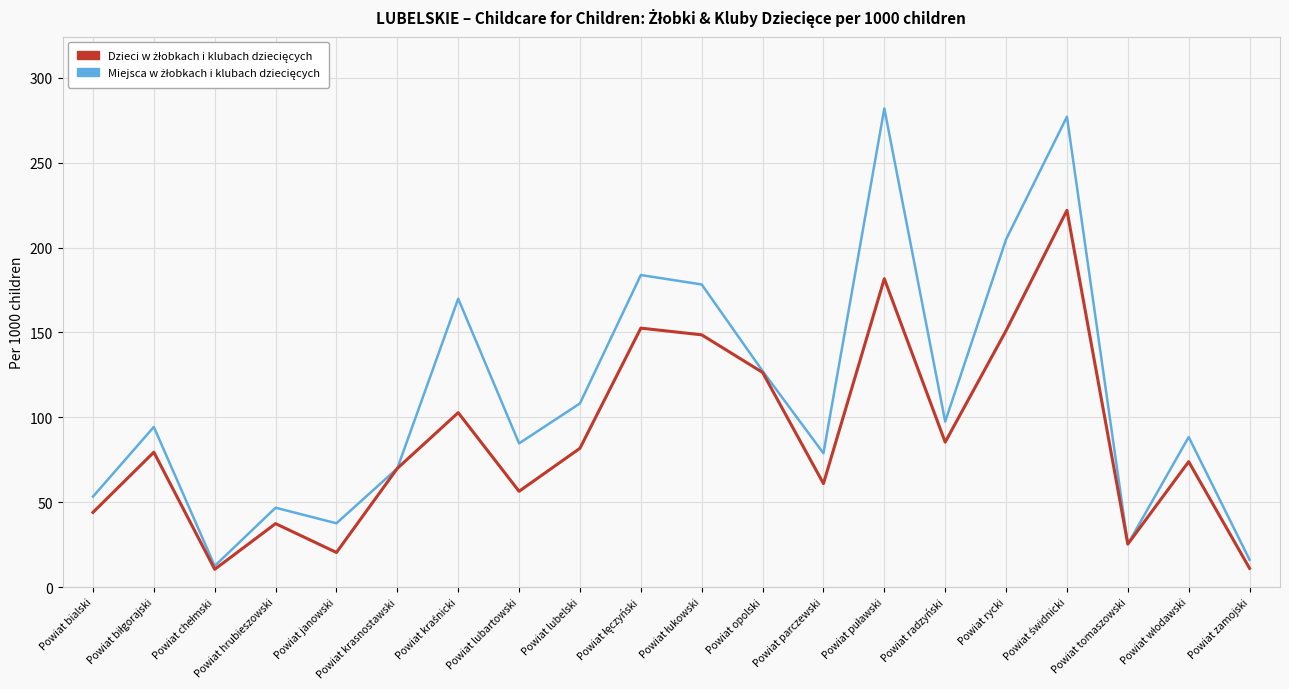

How many lines are shown in the chart?

2